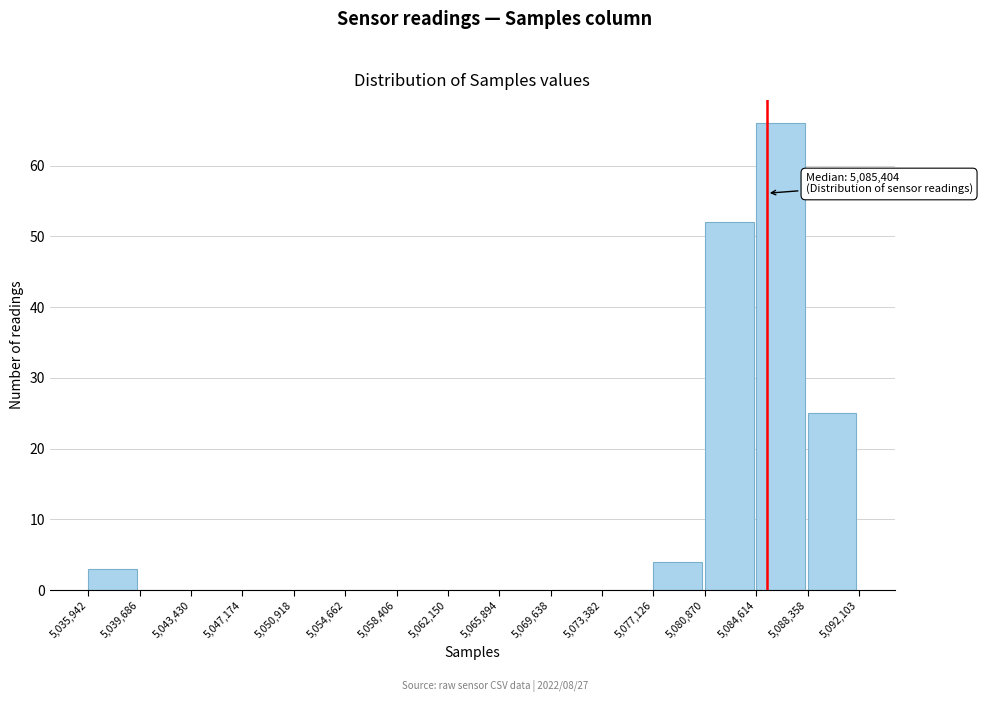

Over which range of the x-axis is the bar tallest?

5,084,614 to 5,088,358